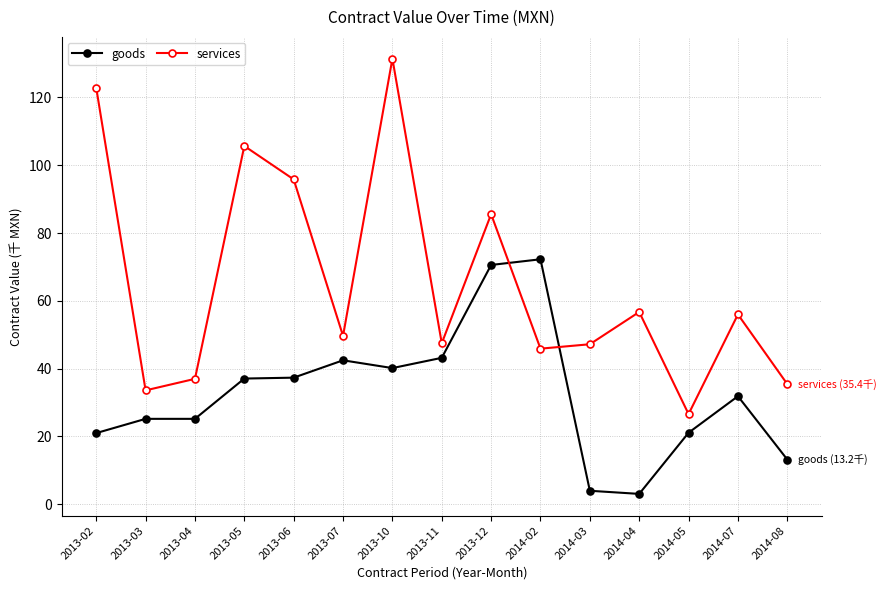

At which category does services reach its first local valley?

2013-03